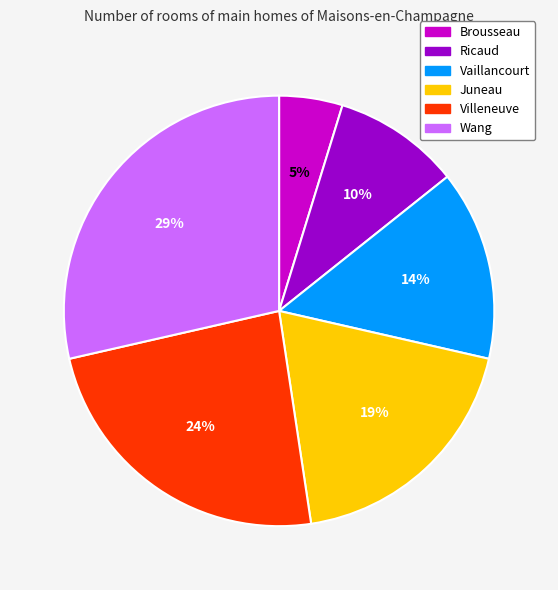

True or false: Villeneuve accounts for 35% of the total.

False